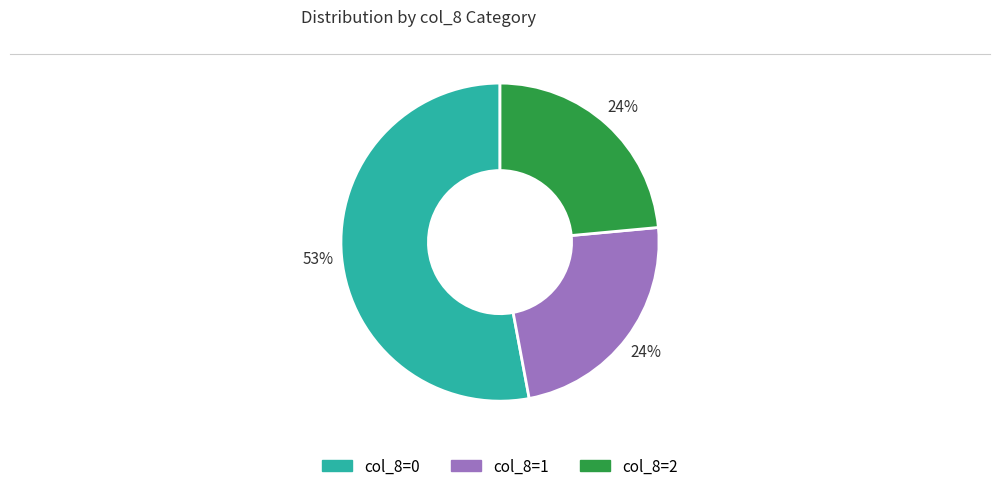

Is there a majority slice in this chart?

Yes